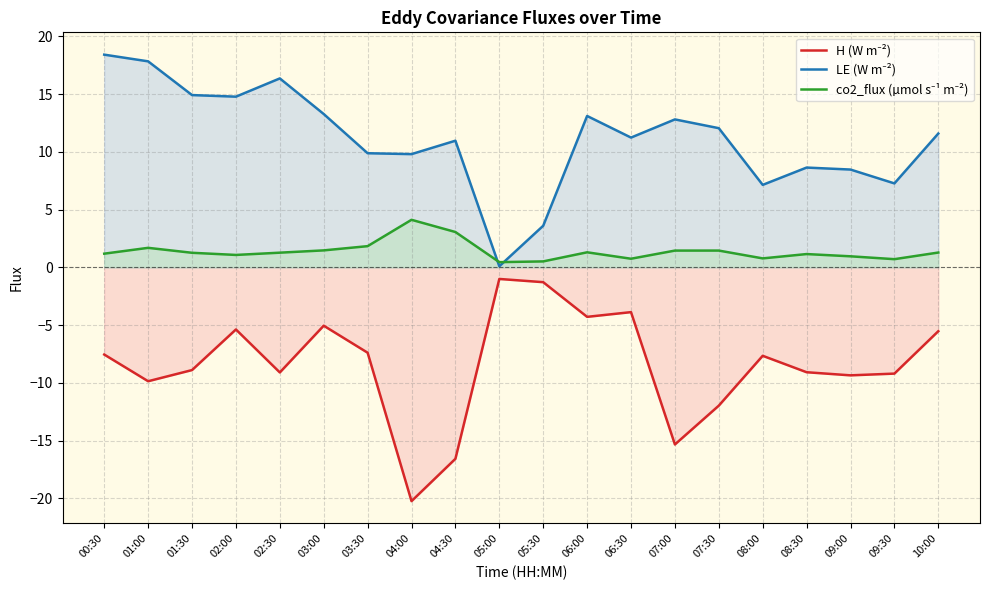

At which category does the chart reach its minimum across all series?

04:00